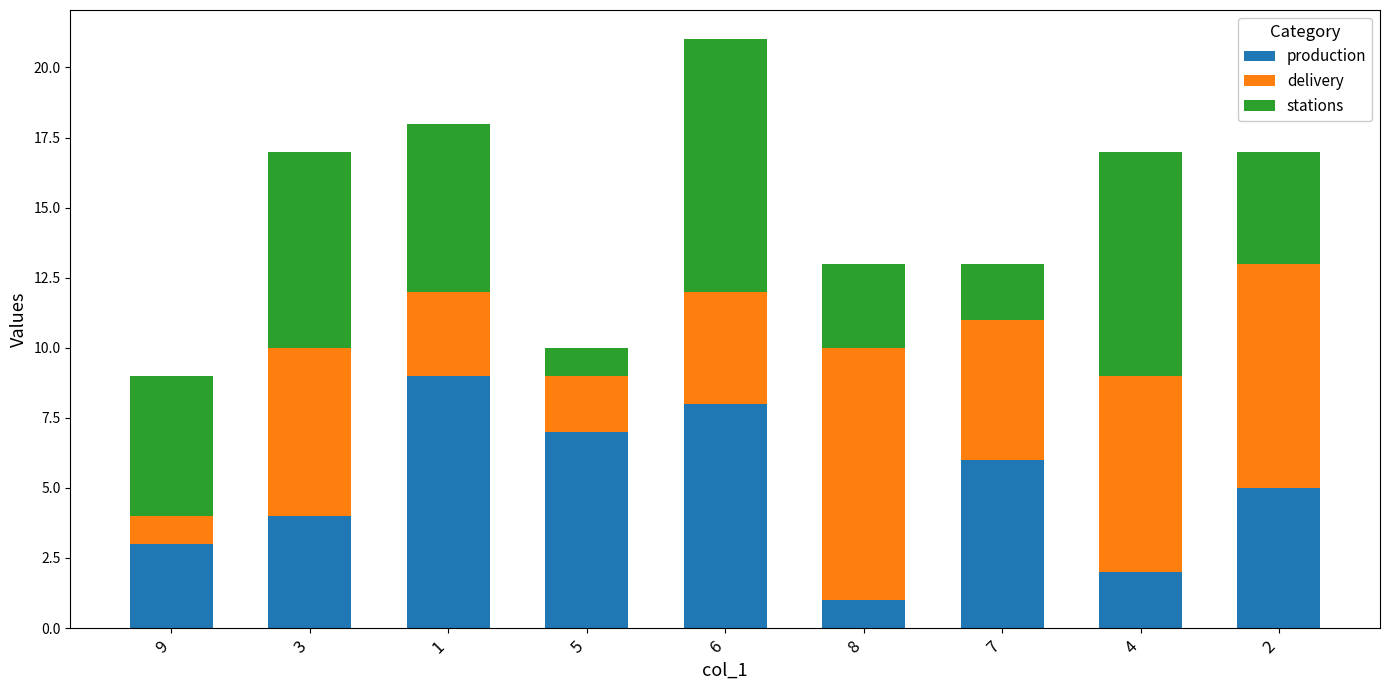

What is the difference between the second highest and minimum values in the production series?

7